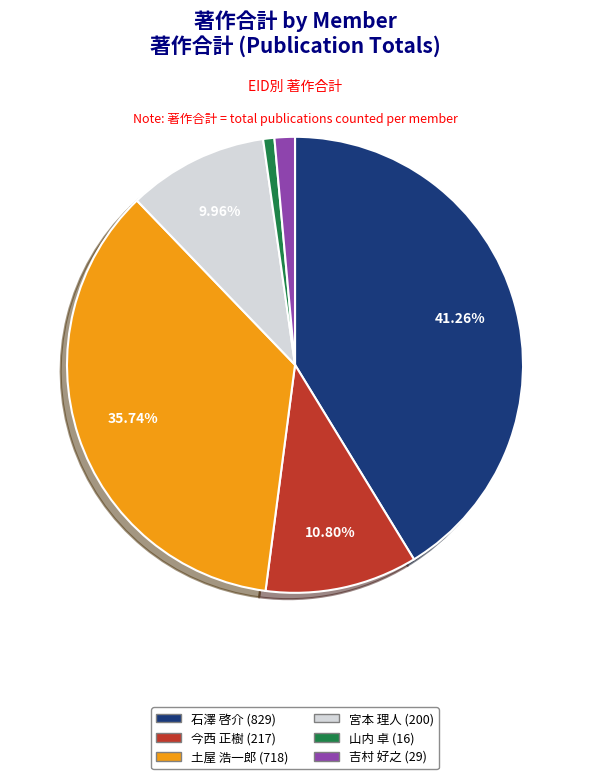

To the nearest percent, what is the average slice percentage?

17%